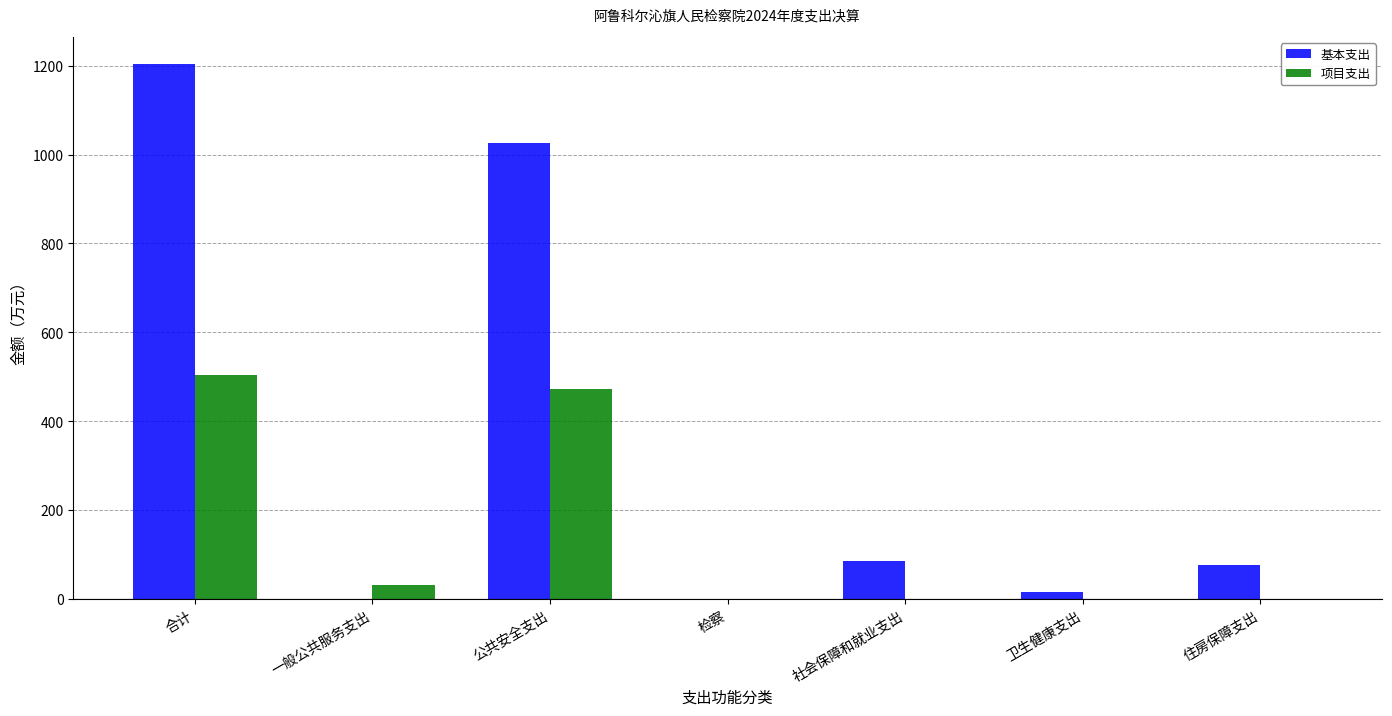

Reading right to left, list all the values displayed in this chart.

基本支出: 住房保障支出=76.2	卫生健康支出=16.2	社会保障和就业支出=86.0	检察=0.0	公共安全支出=1026.0	一般公共服务支出=0.0	合计=1204.3
项目支出: 住房保障支出=0.0	卫生健康支出=0.0	社会保障和就业支出=0.0	检察=0.0	公共安全支出=472.8	一般公共服务支出=32.0	合计=504.8